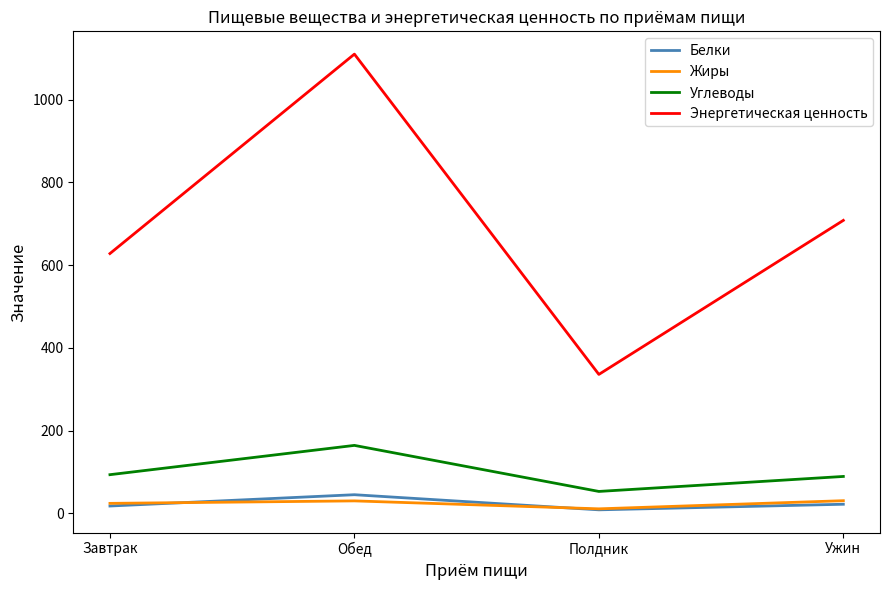

True or false: Энергетическая ценность and Жиры cross at least once.

False